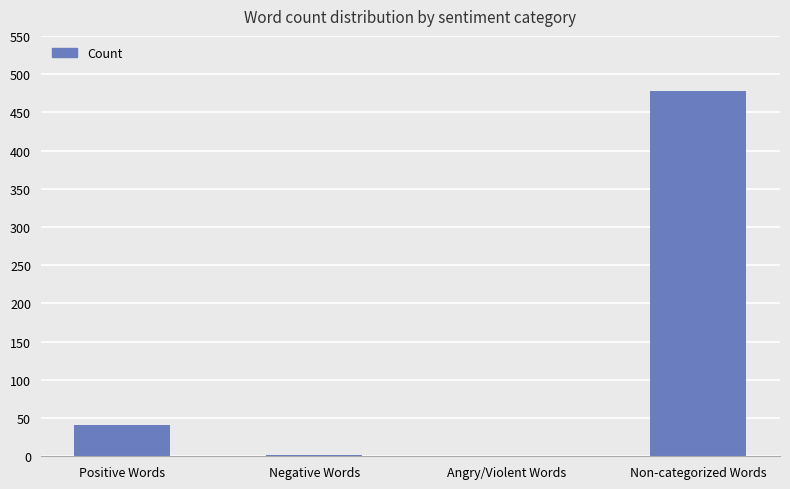

Which category has the highest value across all series?

Non-categorized Words